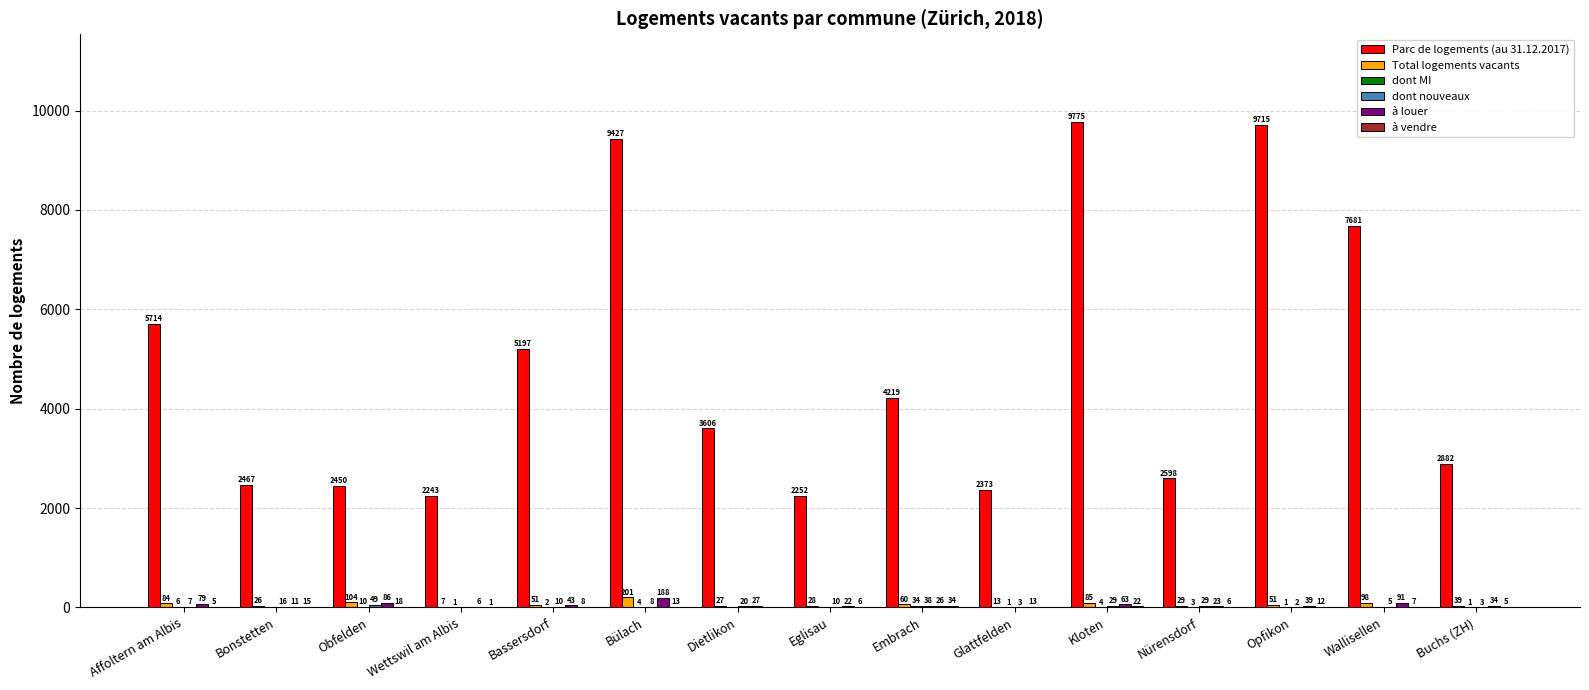

Where does the à louer series first go above 34?

Affoltern am Albis